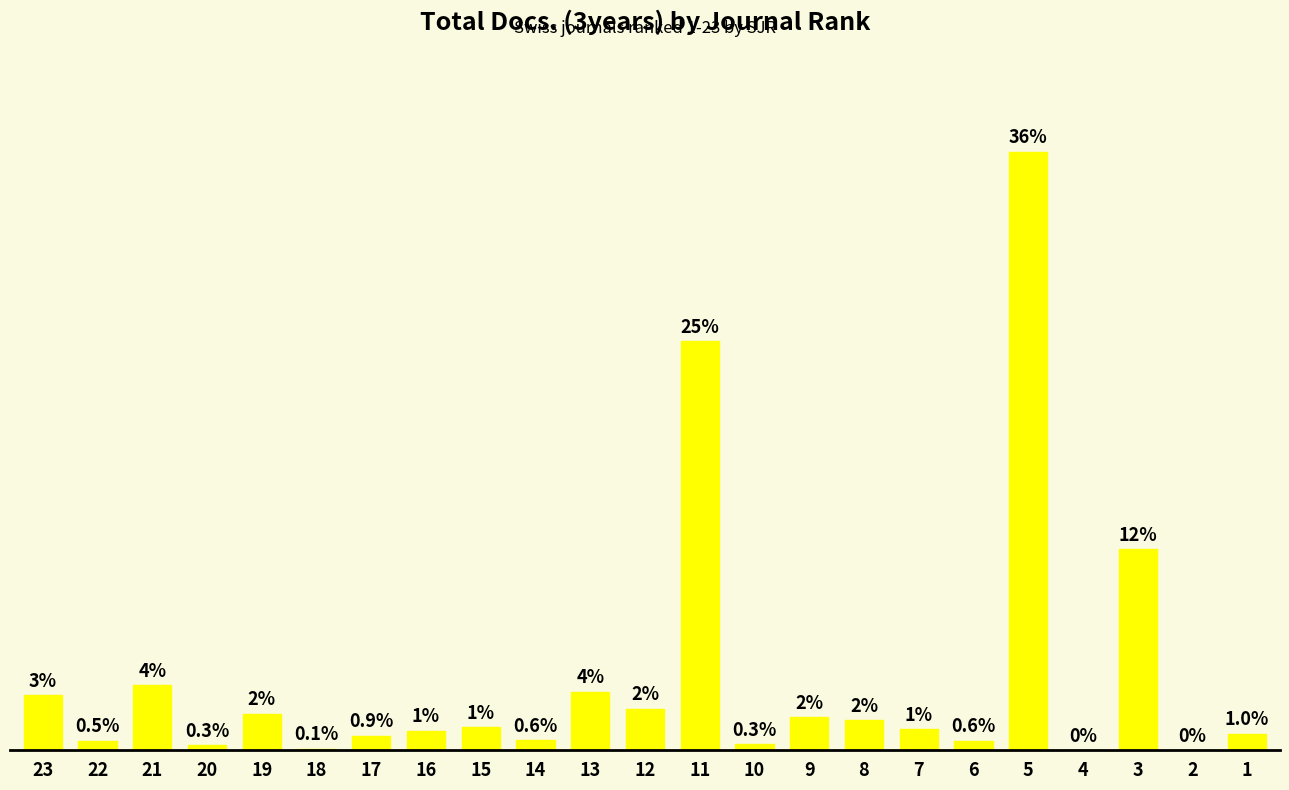

Reading left to right, transcribe all the data shown in this chart.

374	62	443	31	248	7	97	131	154	67	400	283	2803	38	225	205	144	64	4100	0	1377	0	112